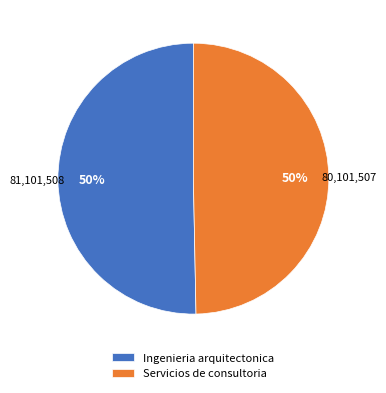

To the nearest percent, what is the combined percentage of Ingenieria arquitectonica and Servicios de consultoria?

100%